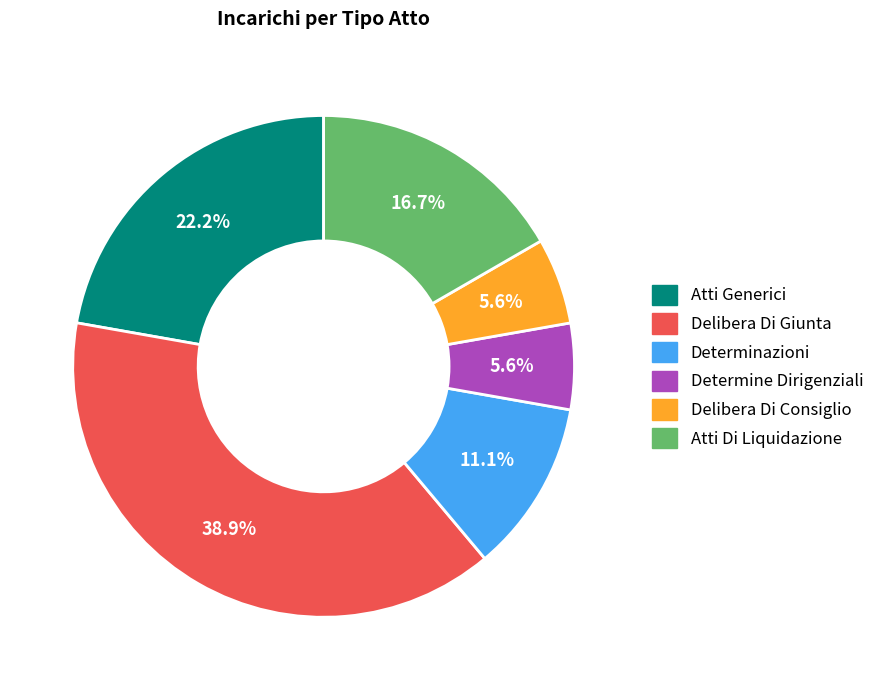

Does Determine Dirigenziali represent more than half of the total?

No